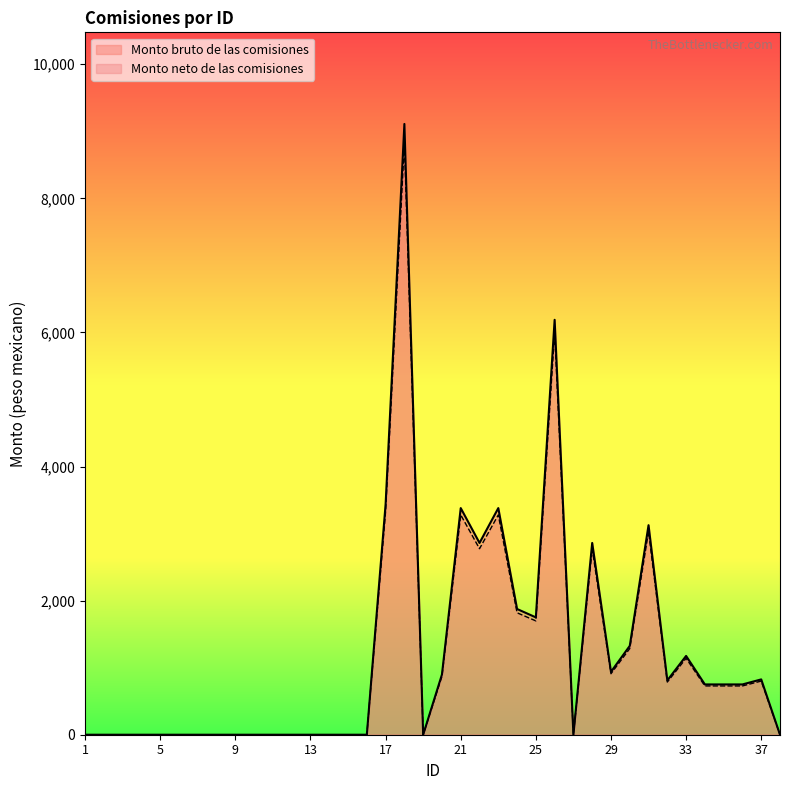

List the series in order of their peak value, lowest first.

Monto neto de las comisiones, Monto bruto de las comisiones